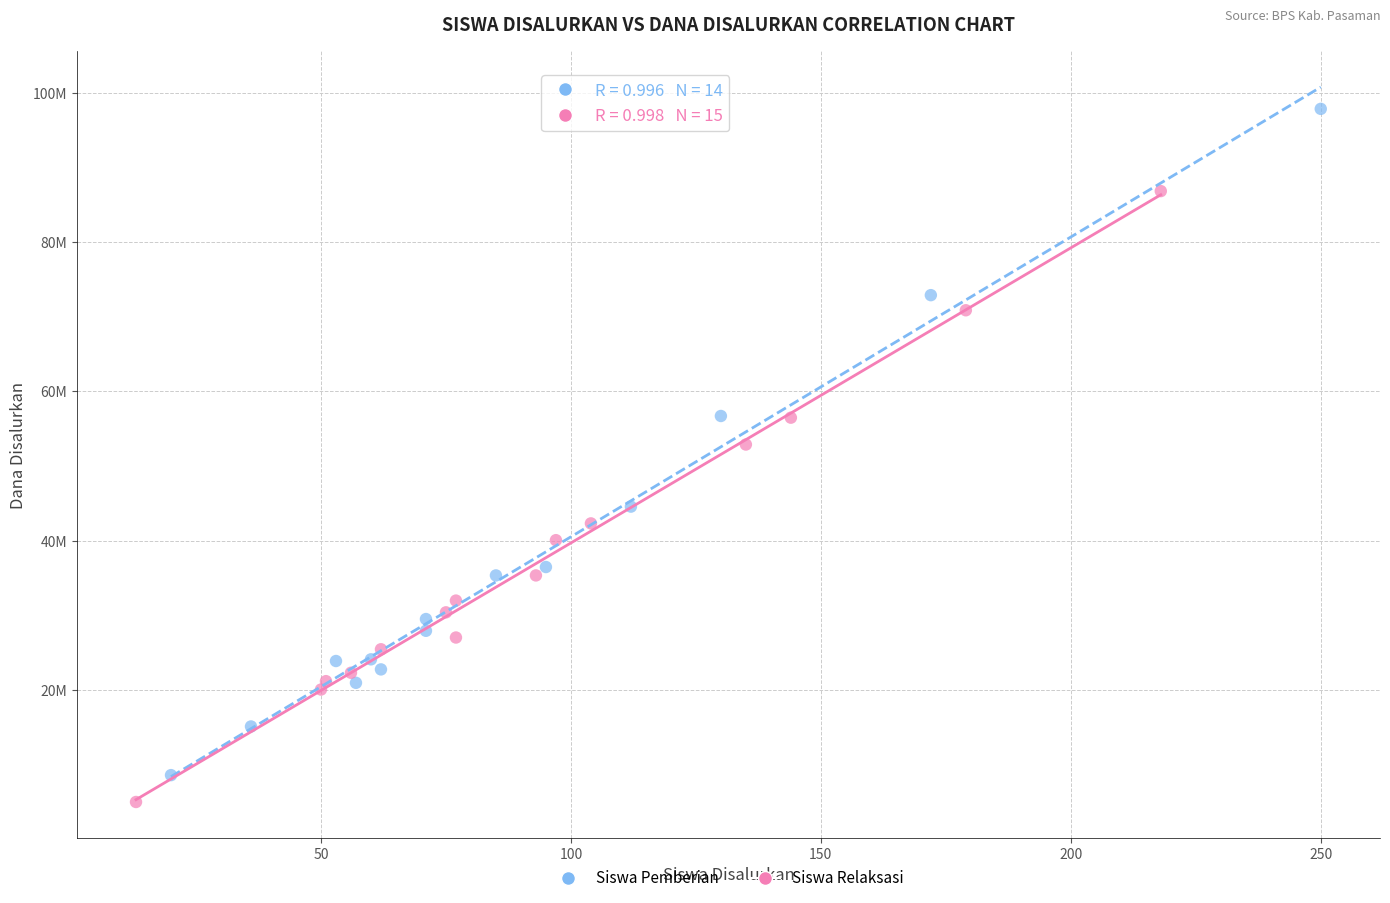

What are all the series names shown in the legend?

Siswa Pemberian, Siswa Relaksasi